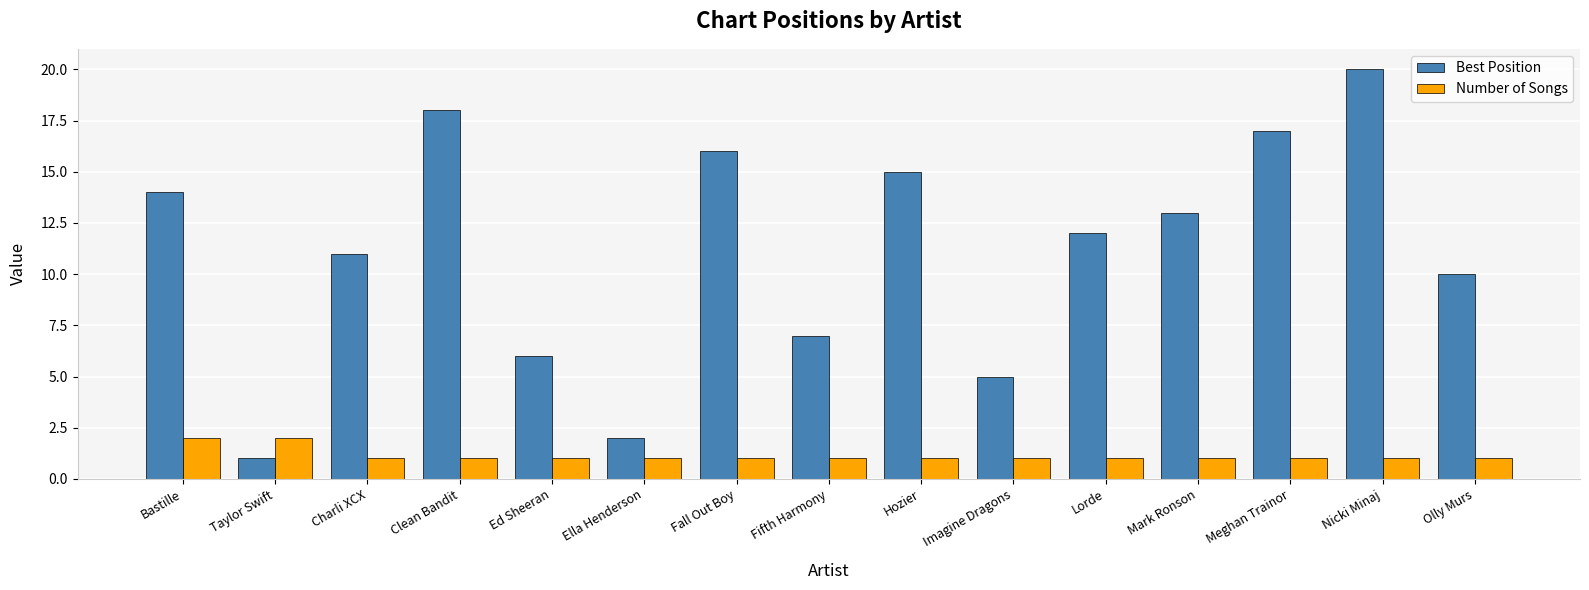

What is the label of the 2nd bar from the left?

Taylor Swift